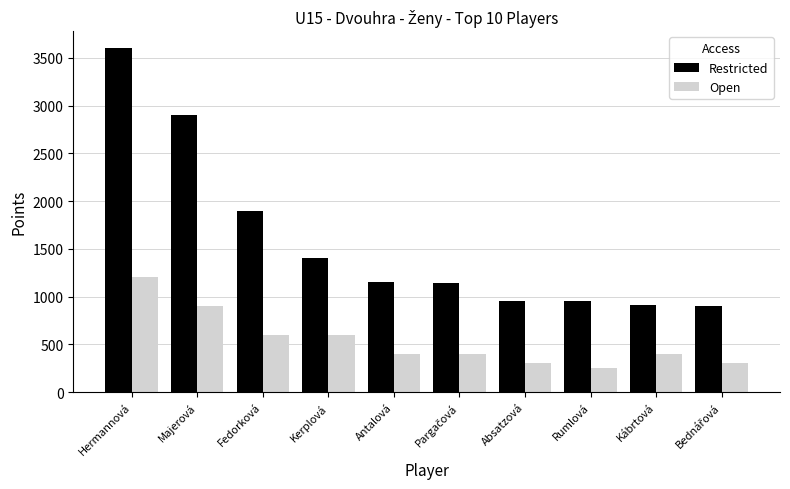

Is the value of Open at Hermannová greater than the value of Restricted at Antalová?

Yes